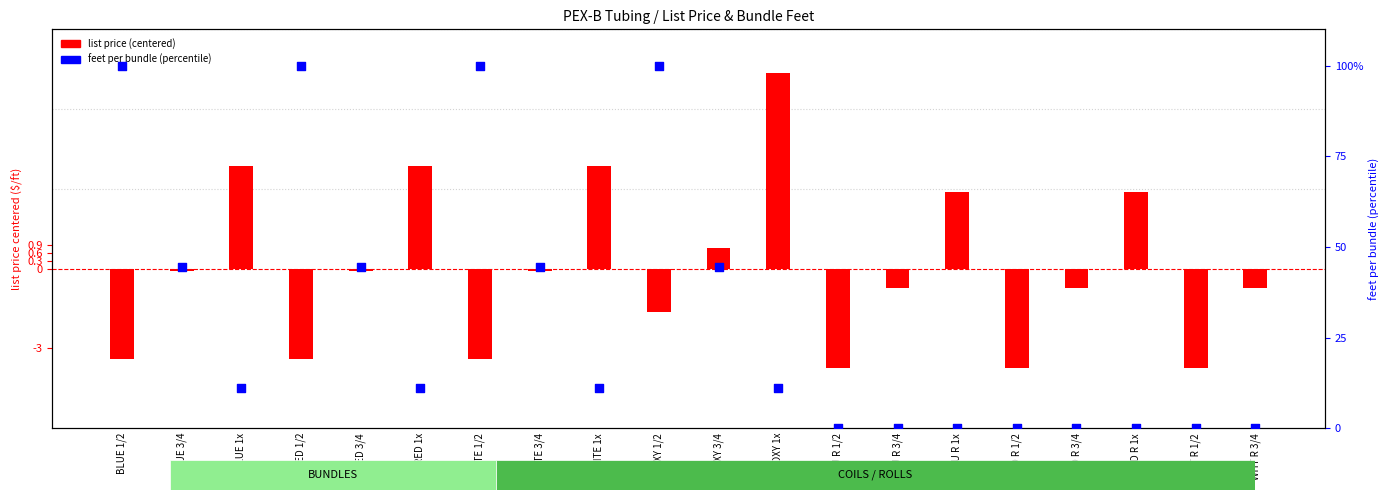

What are all the series names shown in the legend?

list price (centered), feet per bundle (percentile)